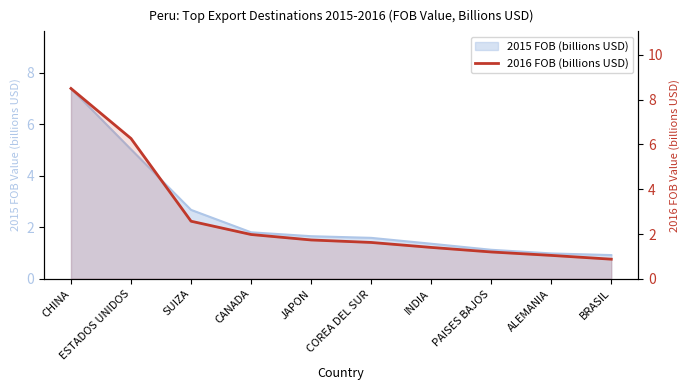

How many data points does each series have?

10